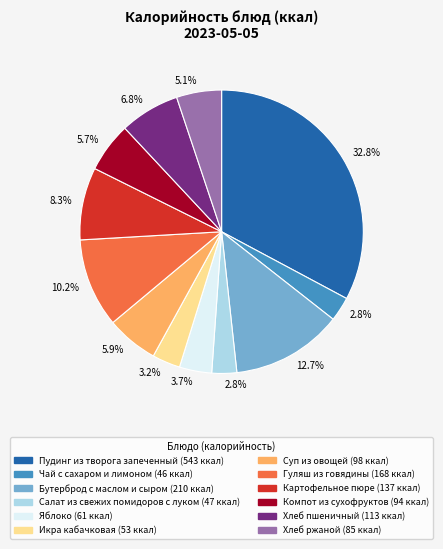

Is there any slice that represents more than half of the pie?

No